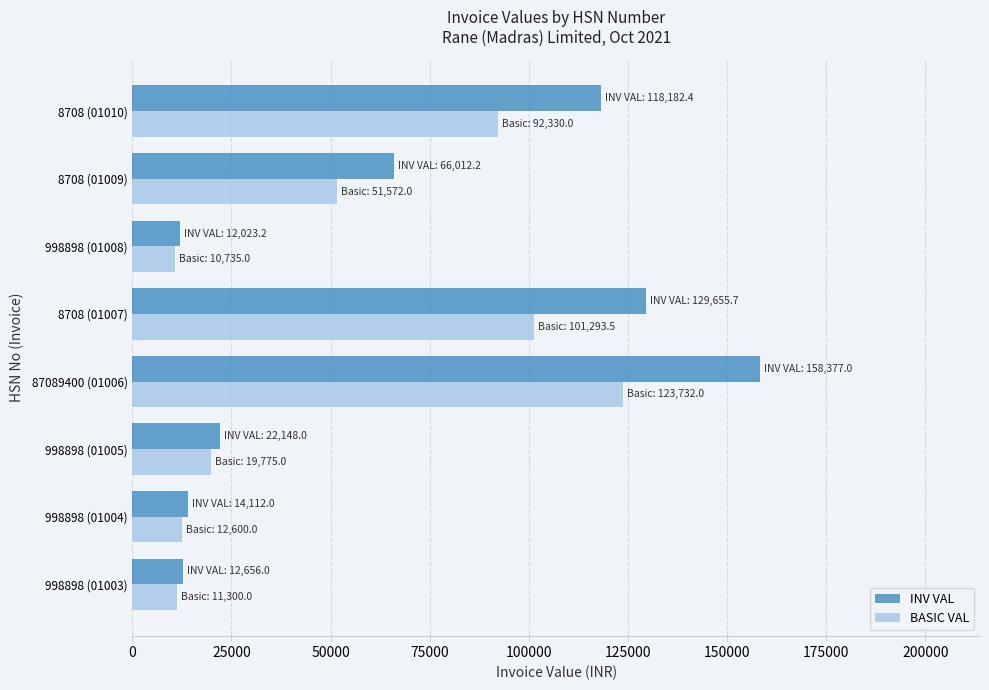

The value of BASIC VAL at 8708 (01009) is 51572.0. True or false?

True